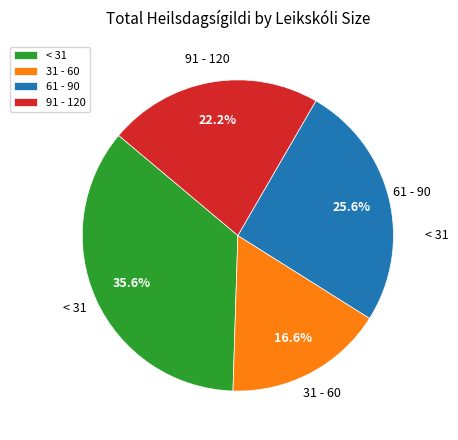

What is the ratio of the value at 31 - 60 to the value at < 31?

0.5